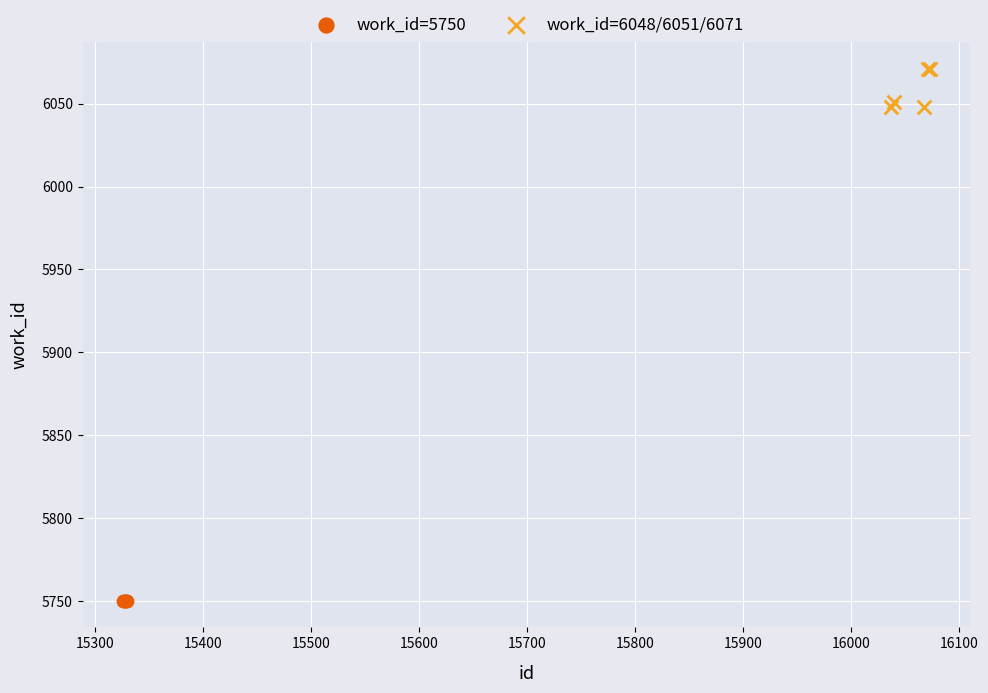

Which series reaches the maximum Y coordinate?

work_id=6048/6051/6071